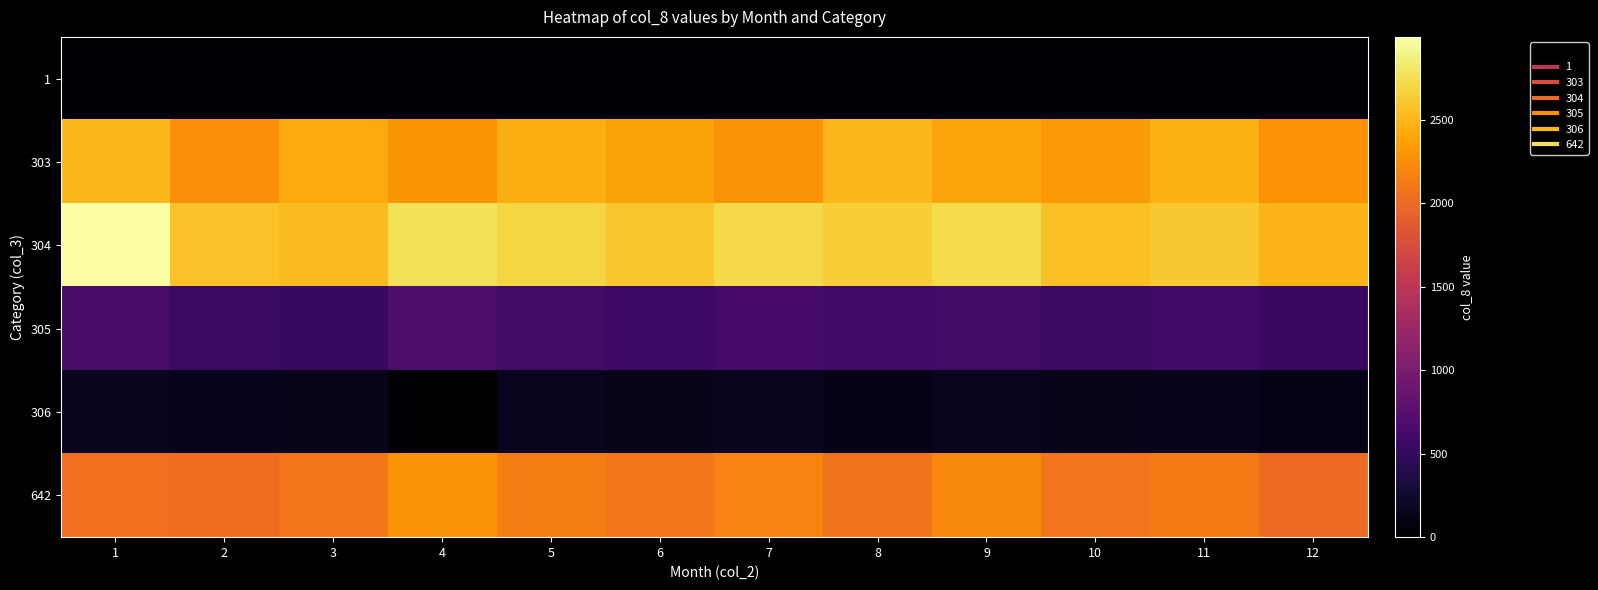

At how many categories does at least one series exceed 890?

12